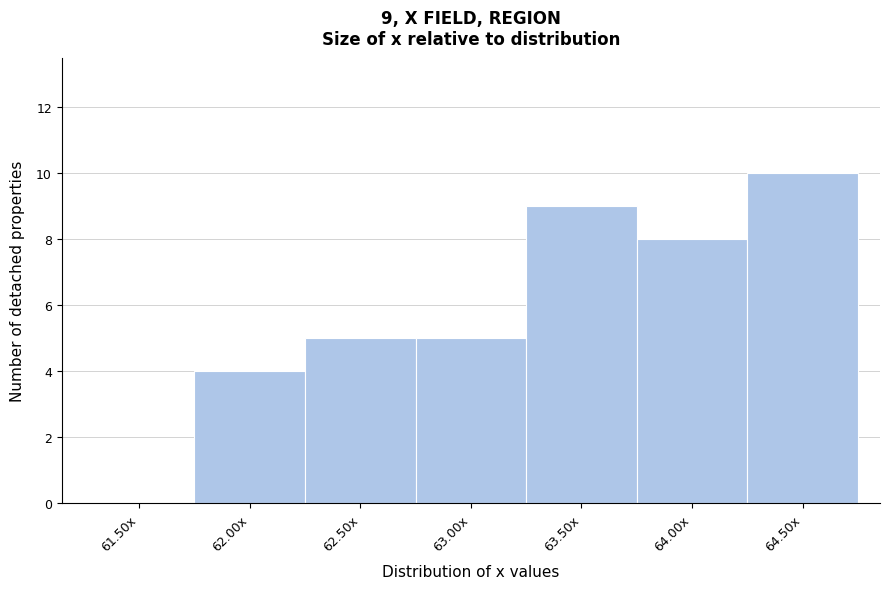

Reading left to right, what are all the values shown in this chart?

61.50x=0	62.00x=4	62.50x=5	63.00x=5	63.50x=9	64.00x=8	64.50x=10